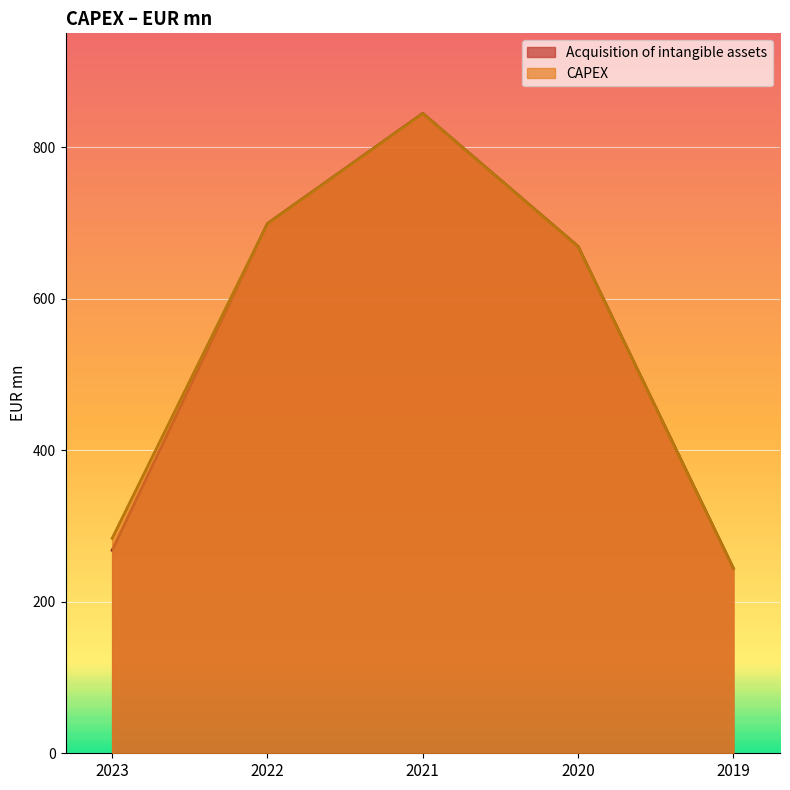

Where is the first local maximum for Acquisition of intangible assets?

2021